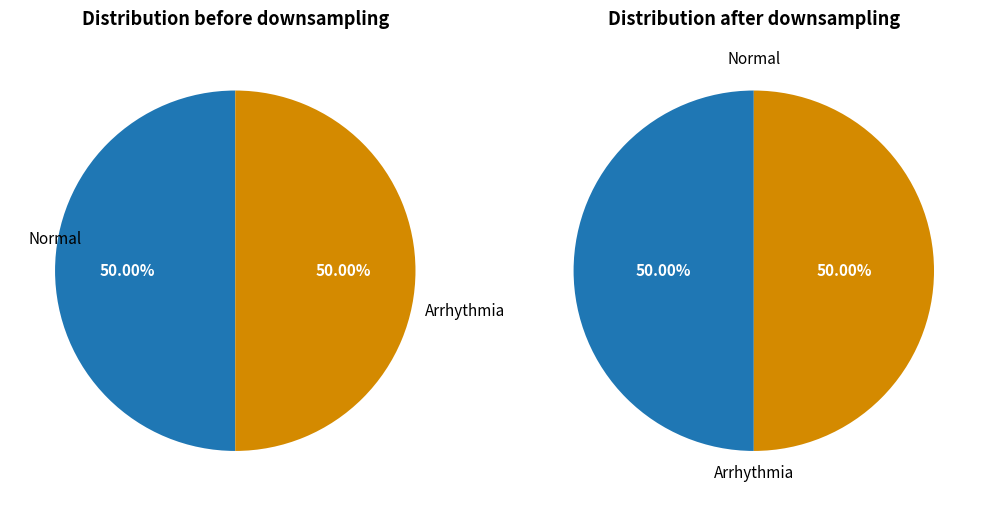

Which series has the largest range (max minus min)?

values_before